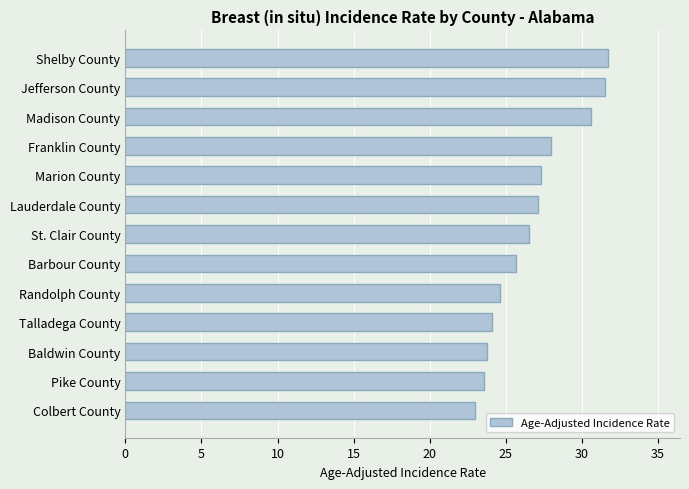

Is it true that the value at Pike County is 35.2?

False